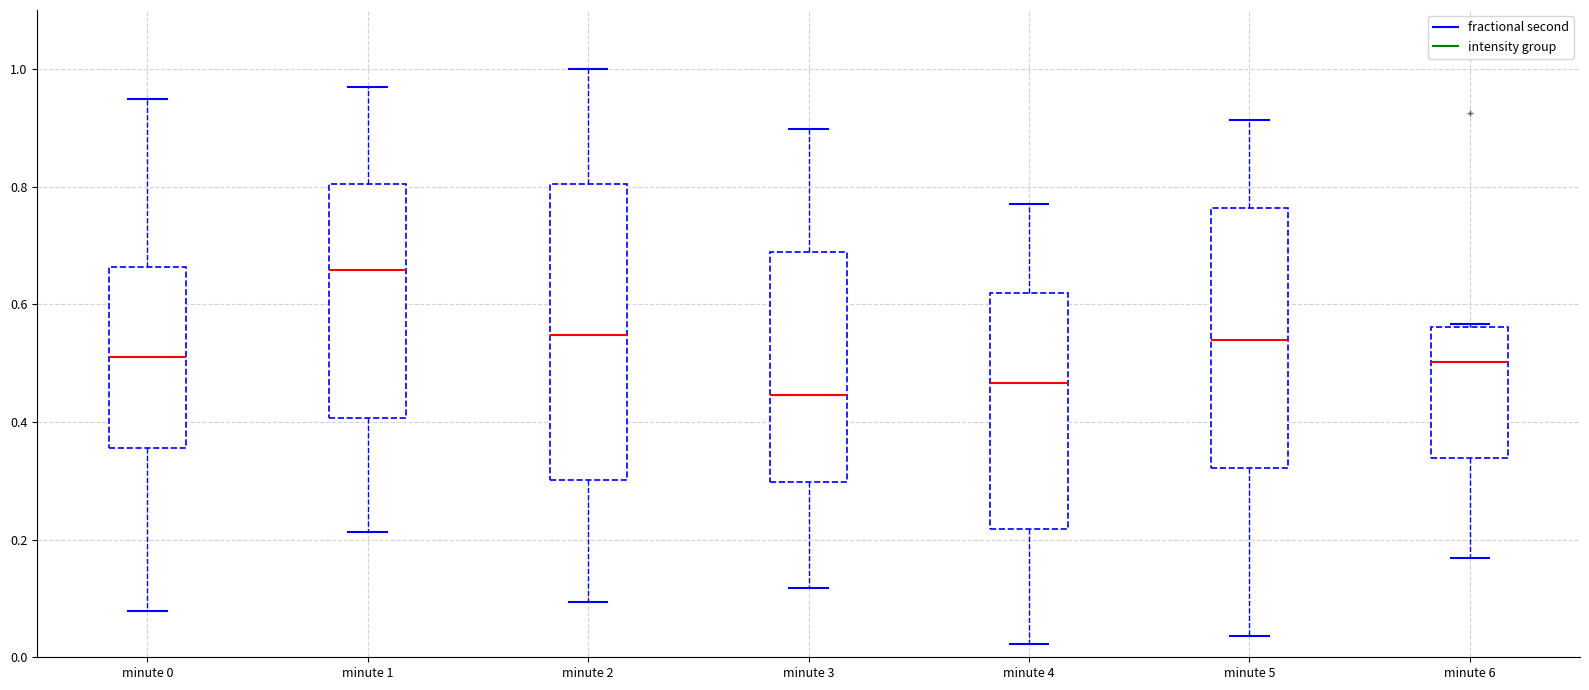

Which box's median line is the lowest?

minute 3